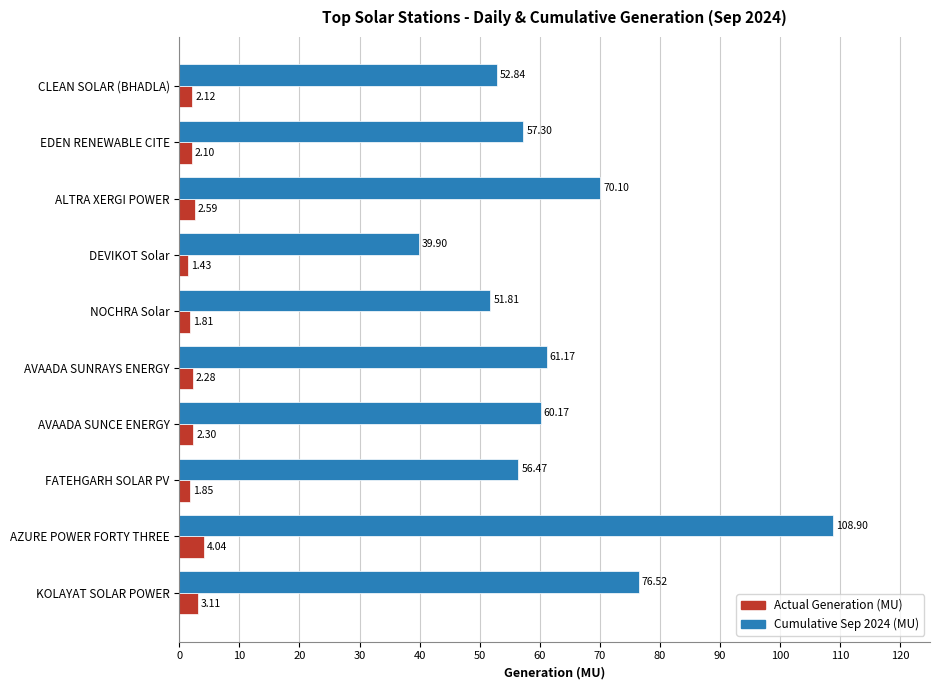

List the labels in order of Cumulative Sep 2024 (MU) value, smallest first.

DEVIKOT Solar, NOCHRA Solar, CLEAN SOLAR (BHADLA), FATEHGARH SOLAR PV, EDEN RENEWABLE CITE, AVAADA SUNCE ENERGY, AVAADA SUNRAYS ENERGY, ALTRA XERGI POWER, KOLAYAT SOLAR POWER, AZURE POWER FORTY THREE